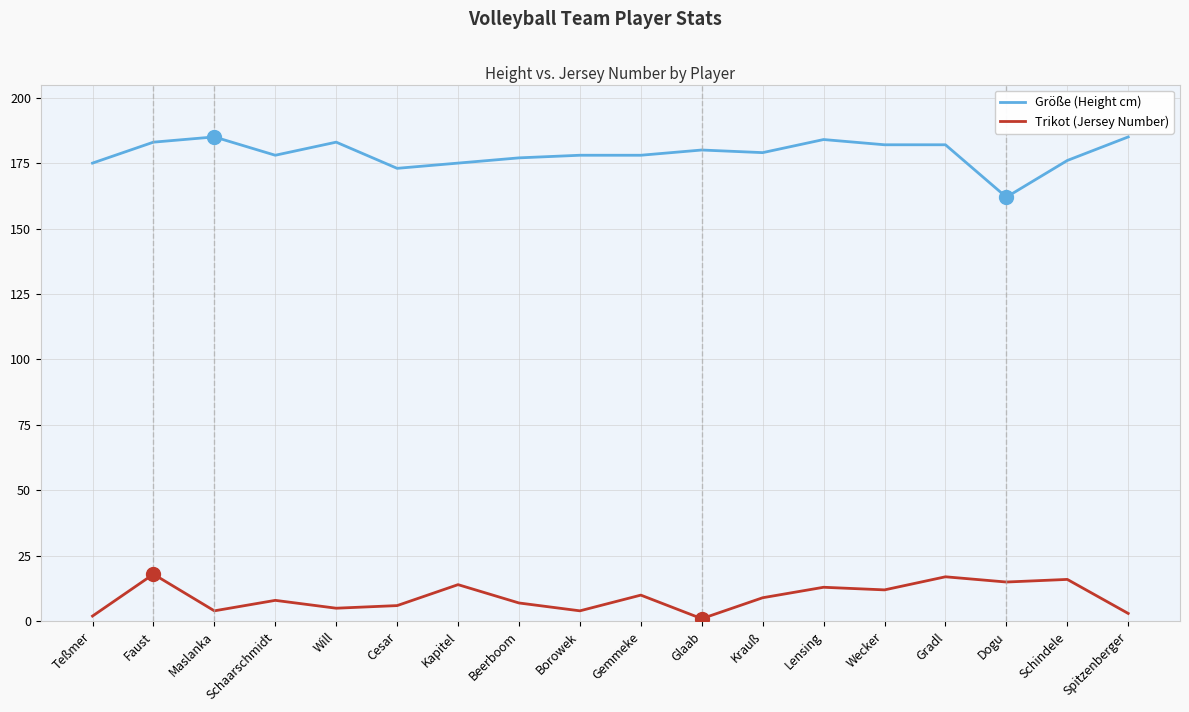

What is the difference between the maximum and second lowest values in the Trikot (Jersey Number) series?

16